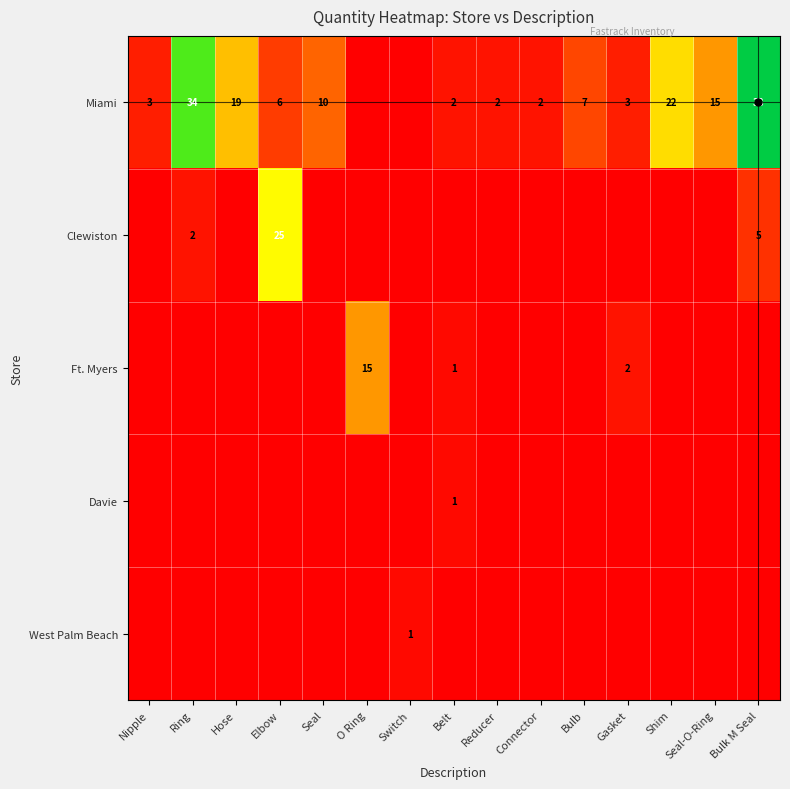

How many positive values does the Clewiston series have?

3